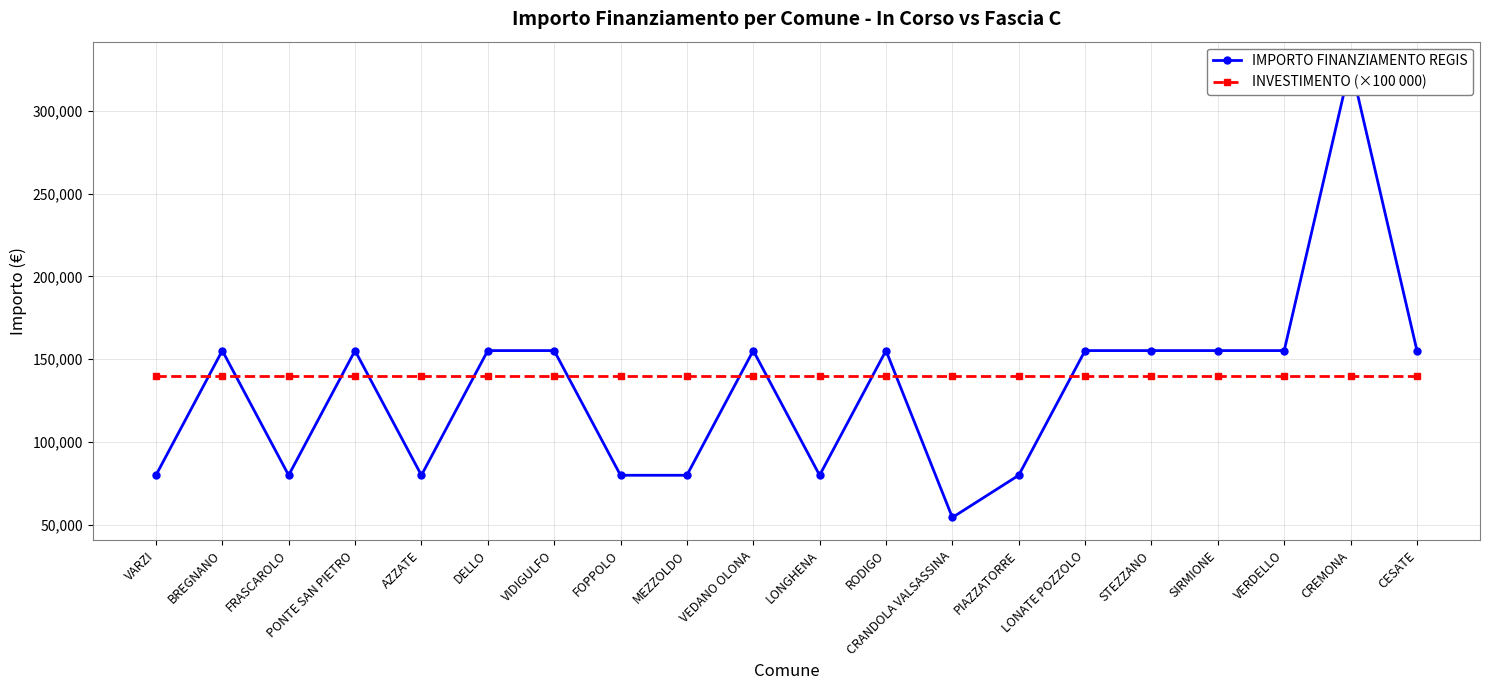

What is the value of the IMPORTO FINANZIAMENTO REGIS point at the 9th from the left?

79922